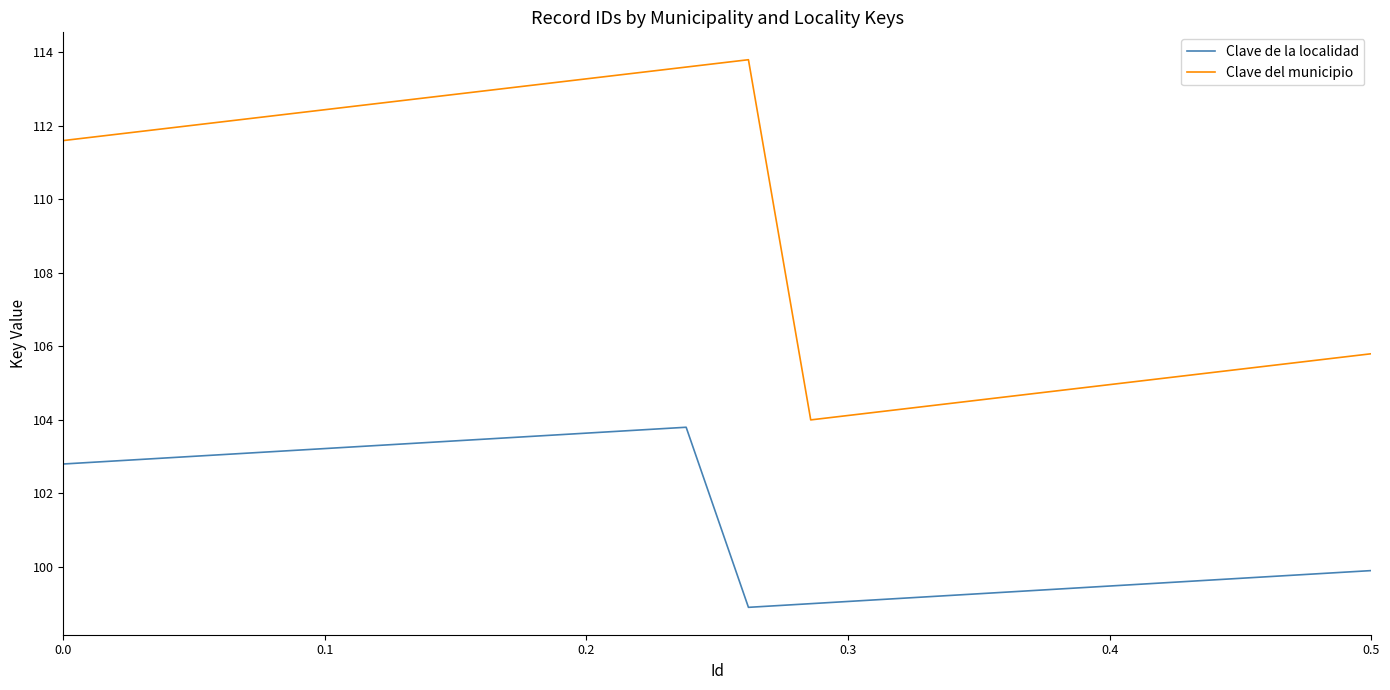

Rank the series by their average value, from highest to lowest.

Clave del municipio, Clave de la localidad